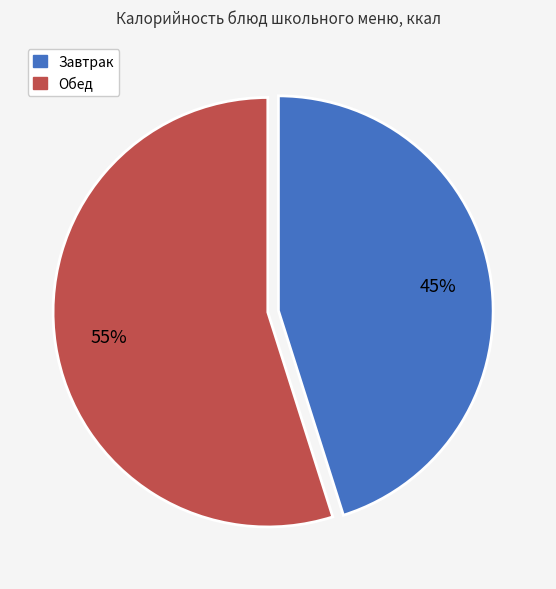

Is there any slice that represents more than half of the pie?

Yes